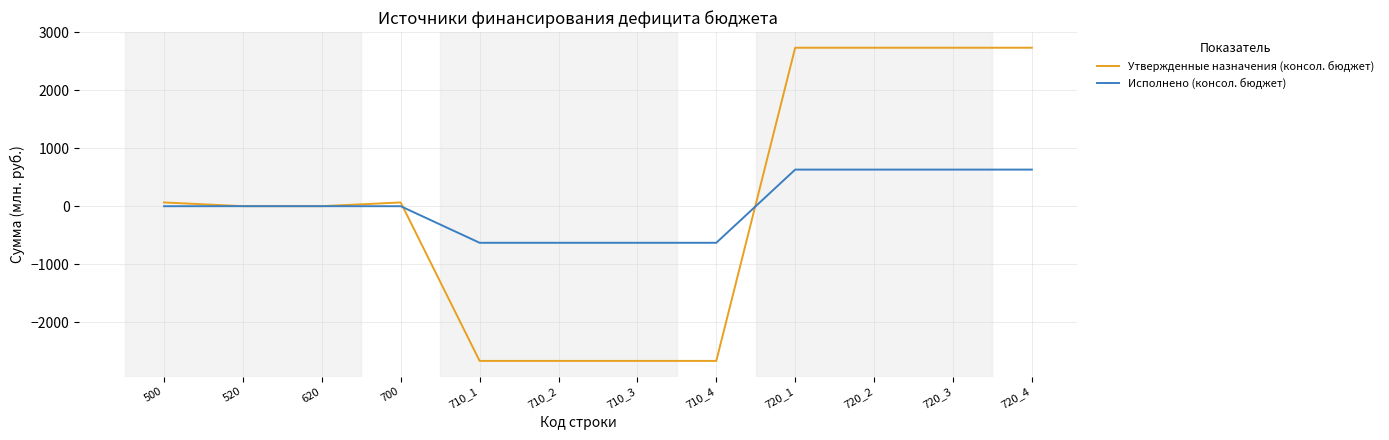

What is the total value across all series at 710_1?

-3299.4